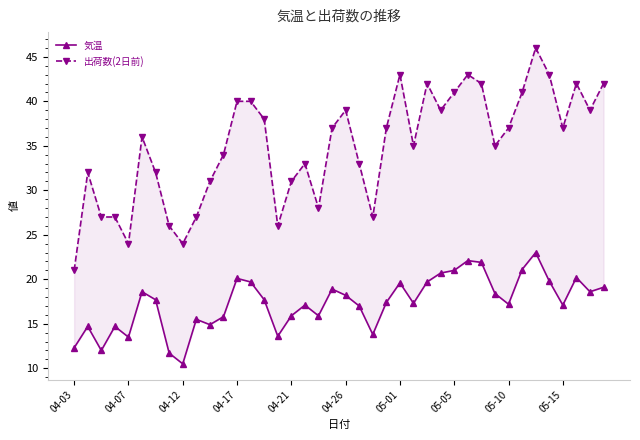

What is the average value of the 出荷数(2日前) series?

34.9